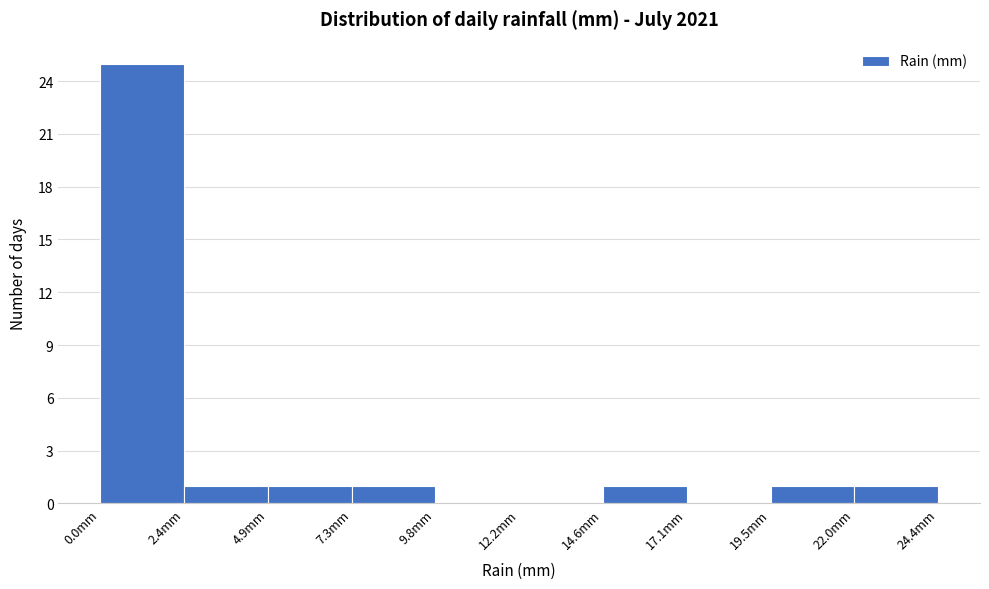

Over which range of the x-axis is the bar tallest?

0.0 to 2.5